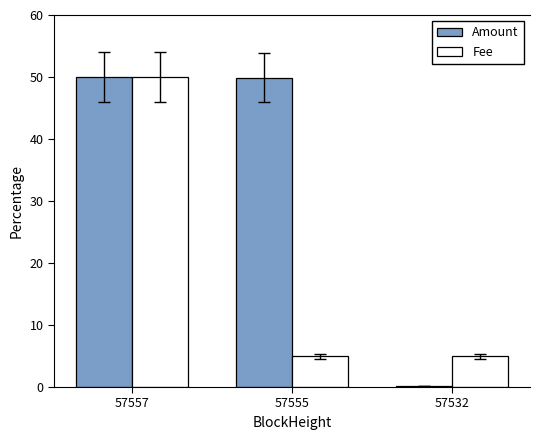

What is the greatest value displayed?

50.0